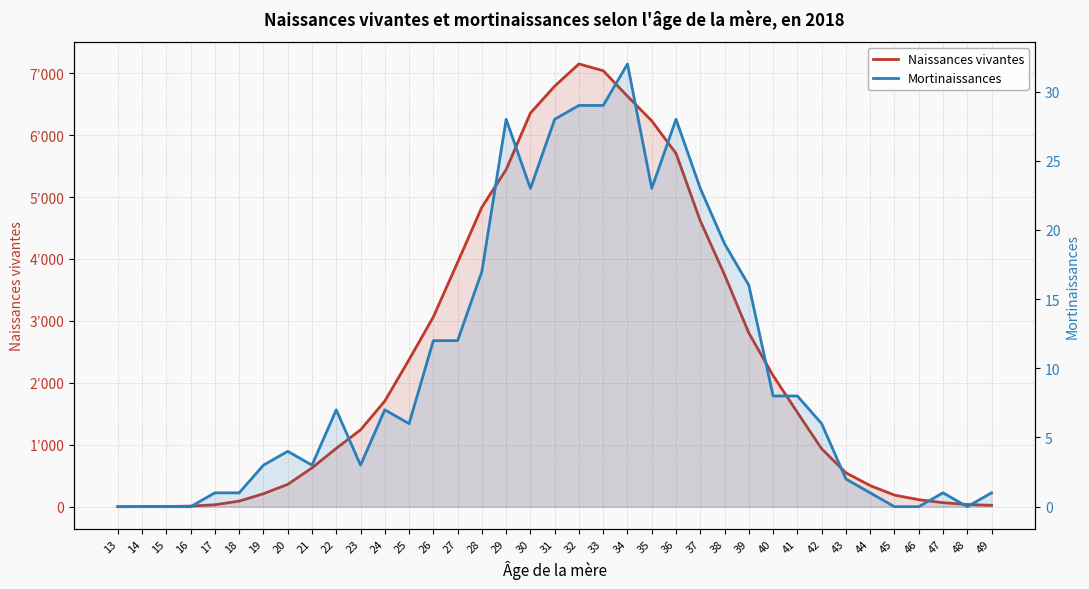

How many data points in Mortinaissances are above 6?

18